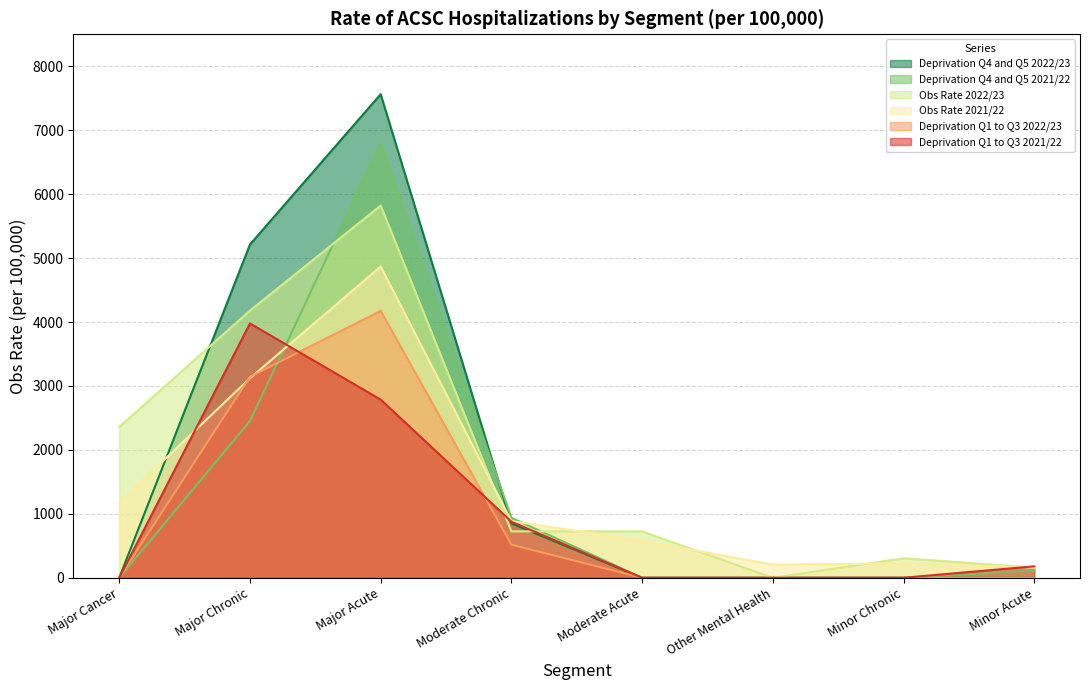

What is the difference between the highest and lowest values at Major Cancer?

2359.1